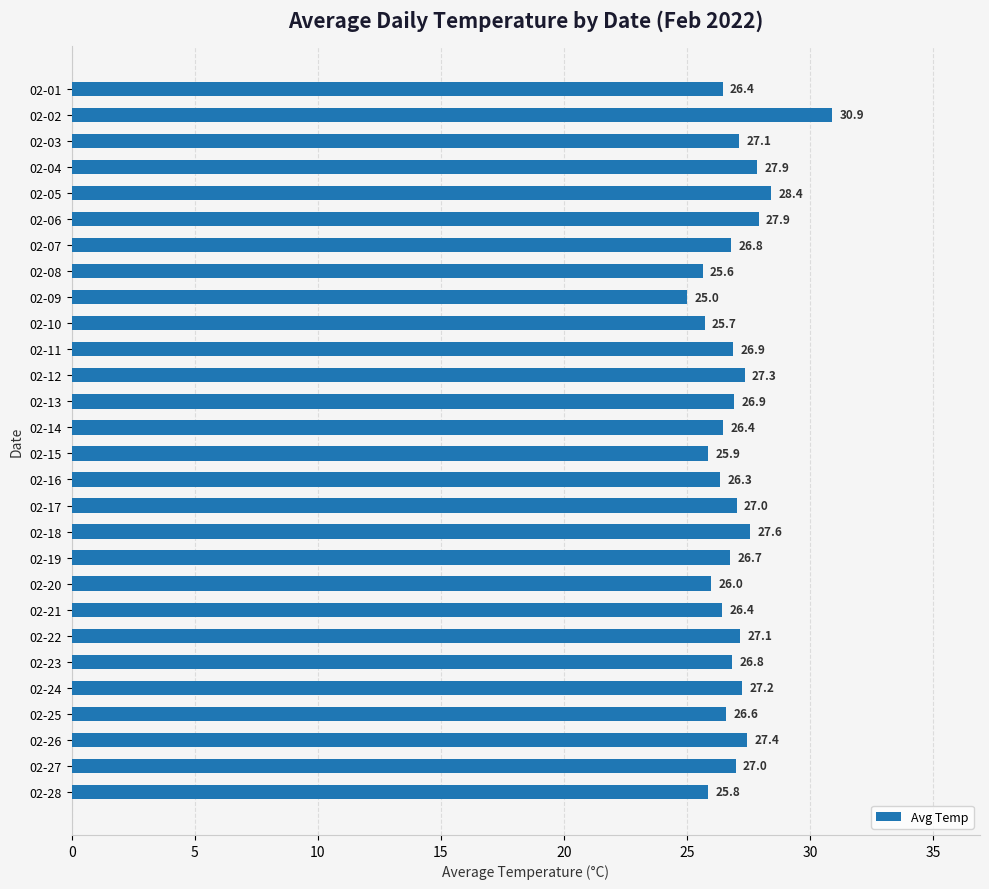

How many bars are there in total?

28